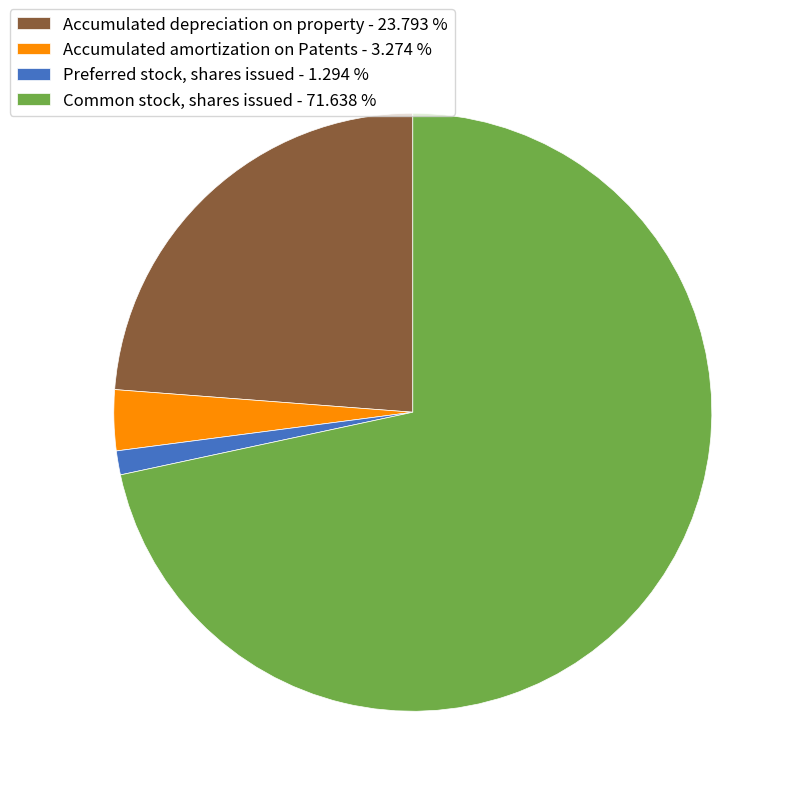

Between Common stock, shares issued - 71.638 % and Preferred stock, shares issued - 1.294 %, which is larger?

Common stock, shares issued - 71.638 %